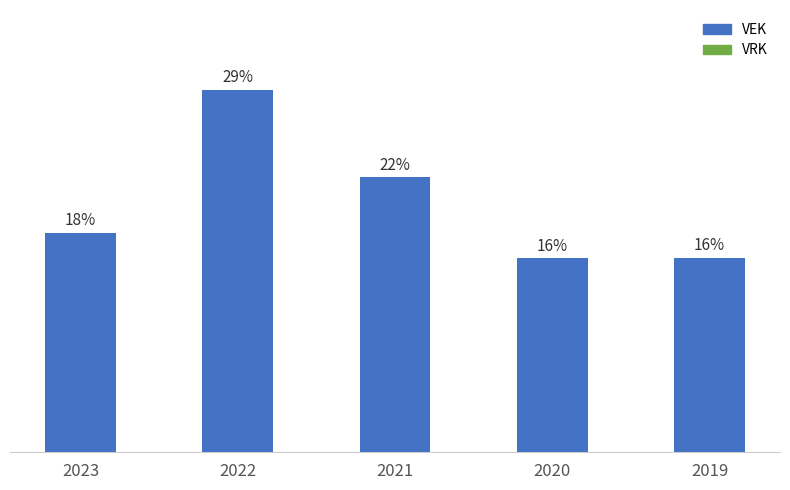

Are the bars grouped side by side (vs. stacked)?

No